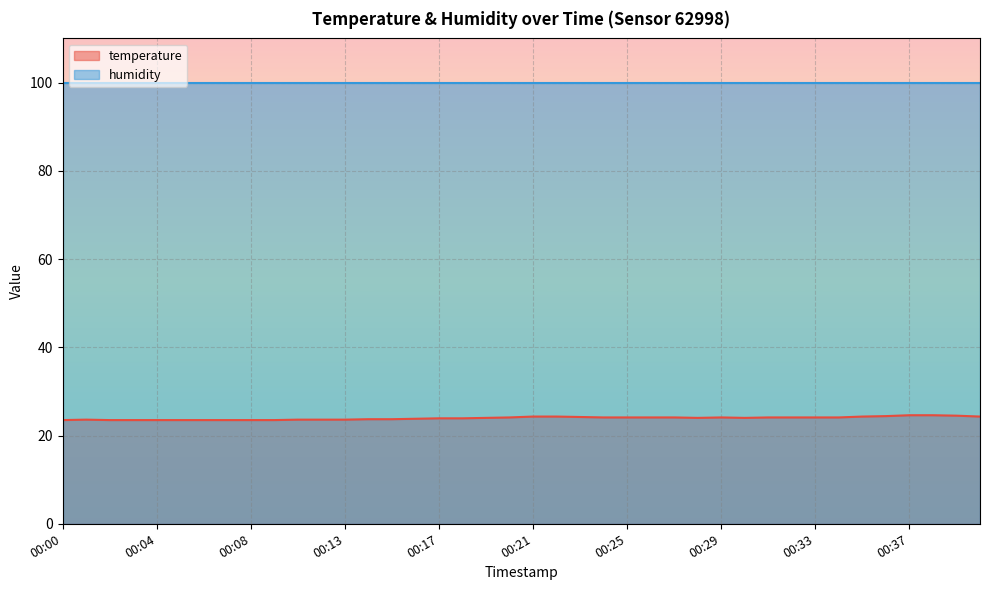

True or false: the data shows 8.7 at 00:35.

False